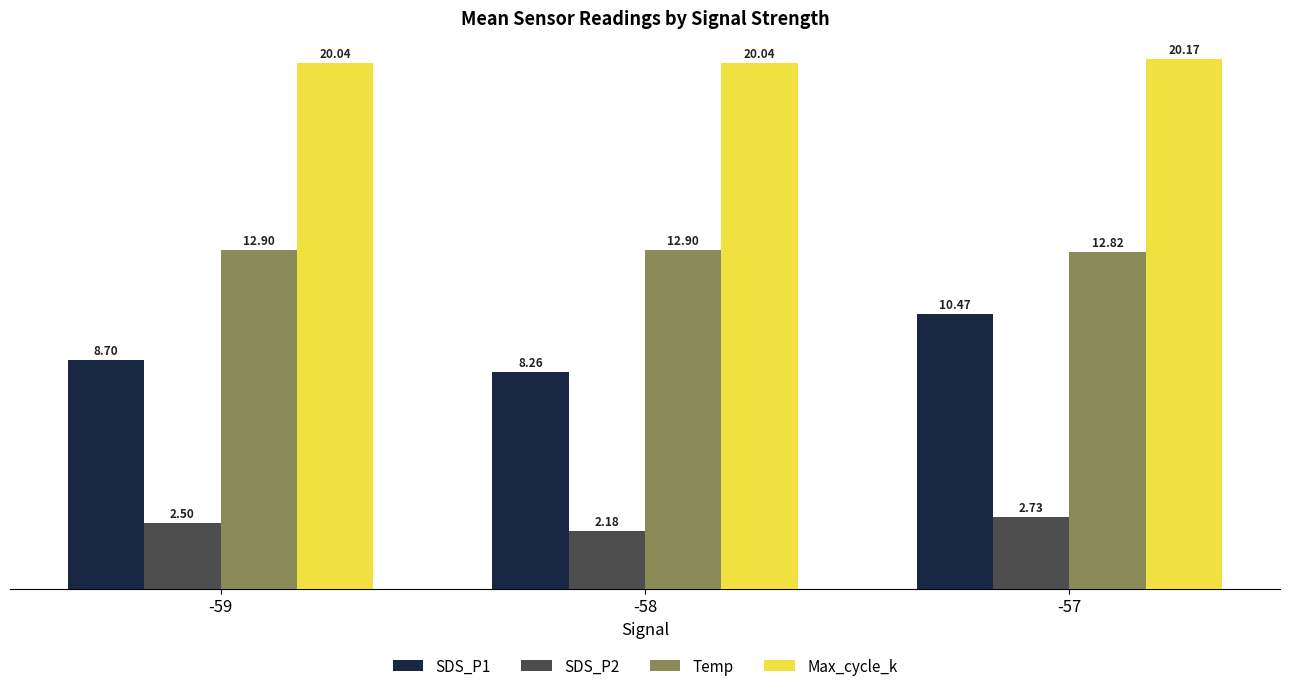

Which series has the widest spread of values?

SDS_P1